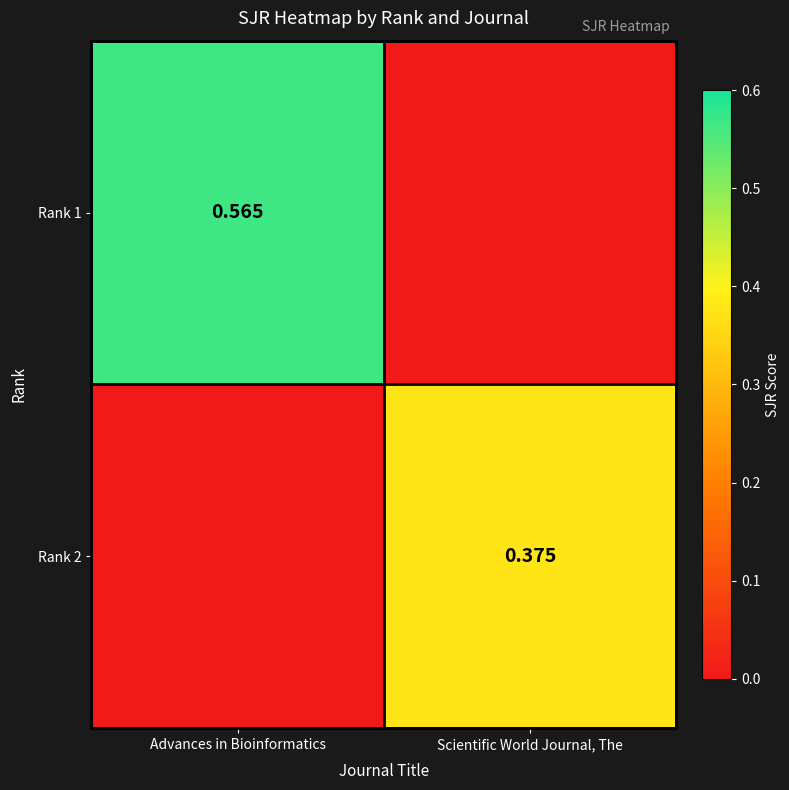

Is it true that Rank 2 equals 0.6 at Scientific World Journal, The?

False